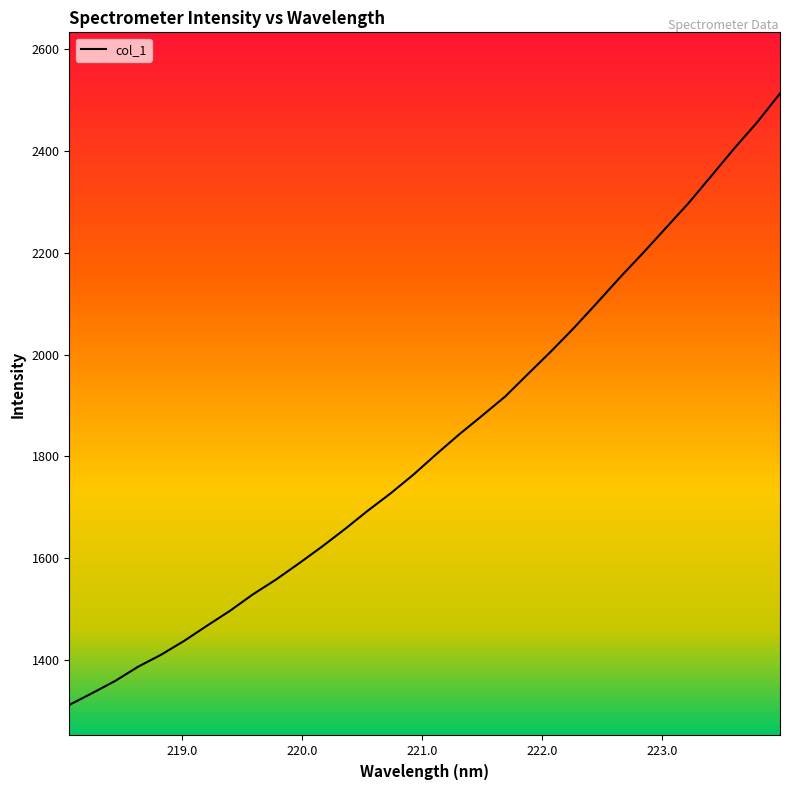

What is the maximum value shown in the chart?

2513.1